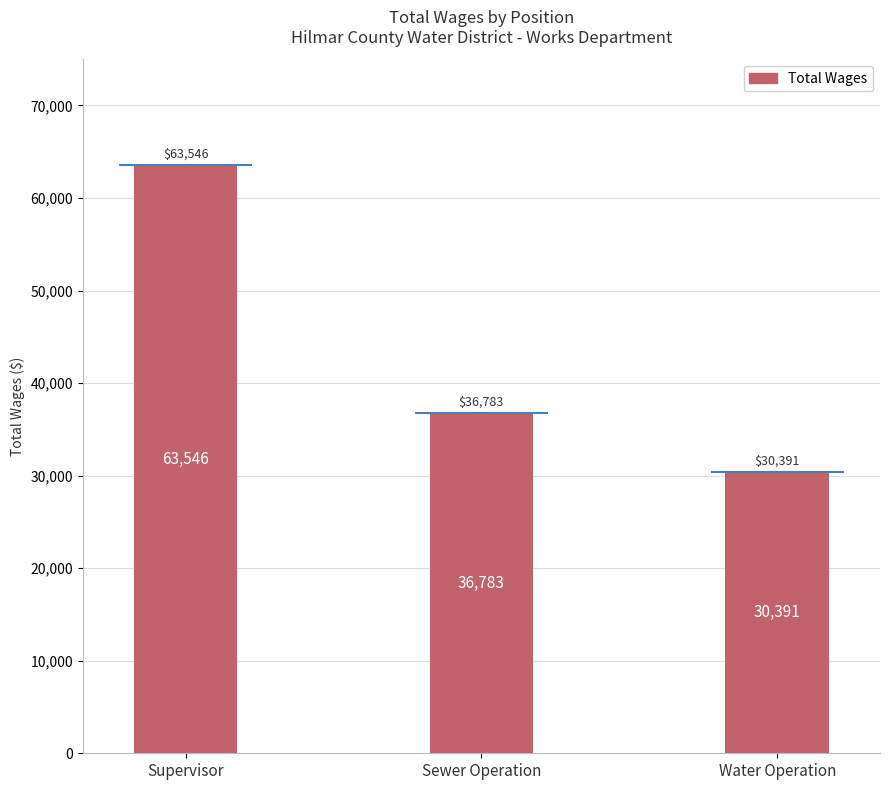

List the labels in order of value, largest first.

Supervisor, Sewer Operation, Water Operation